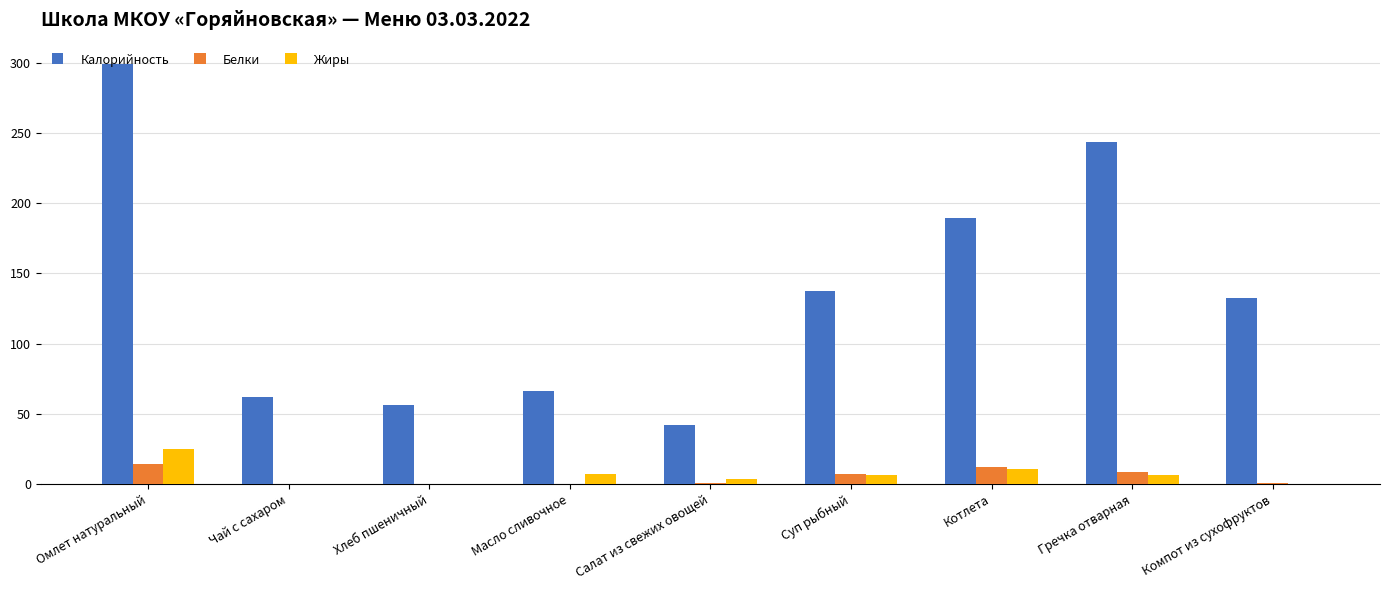

Where is Жиры nearest to the value 12?

Котлета